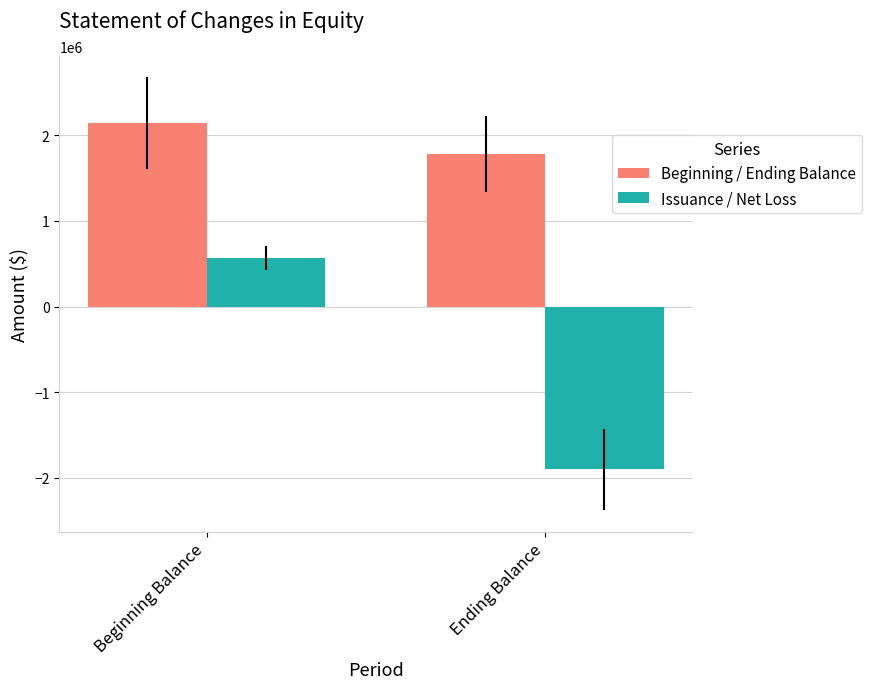

List the labels in order of Issuance / Net Loss value, largest first.

Beginning Balance, Ending Balance